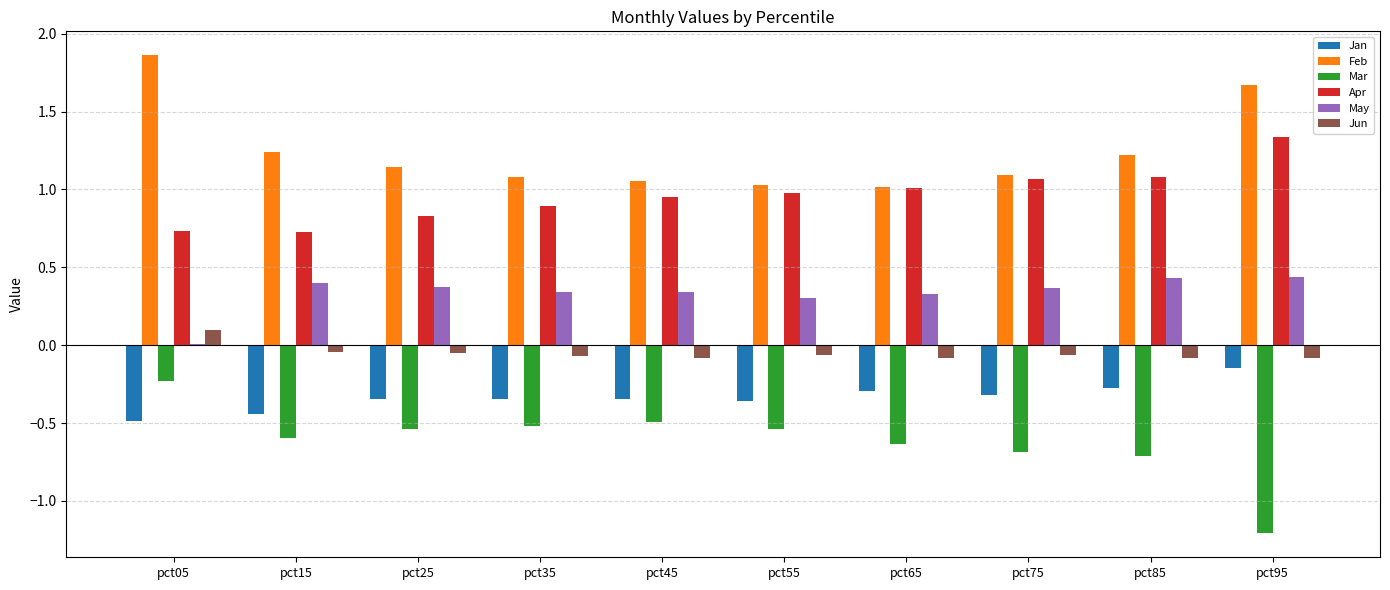

Which series has the widest spread of values?

Mar